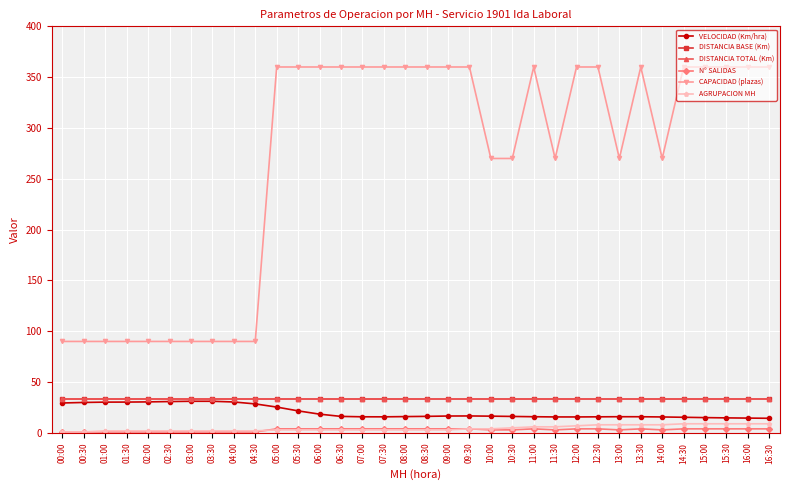

At which category does CAPACIDAD (plazas) reach its first local peak?

11:00